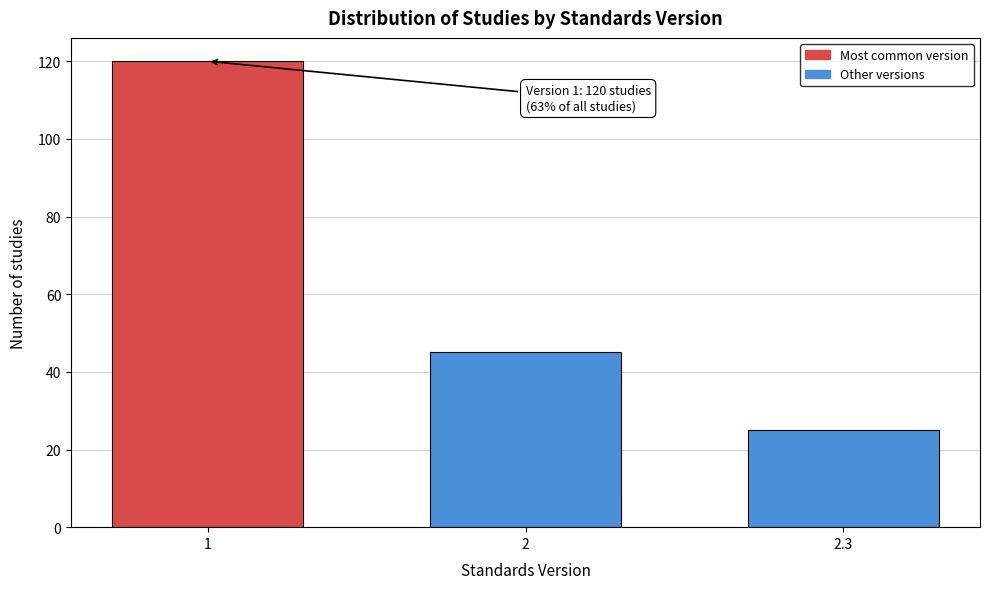

Reading left to right, extract all data points from this chart.

1=120	2=45	2.3=25